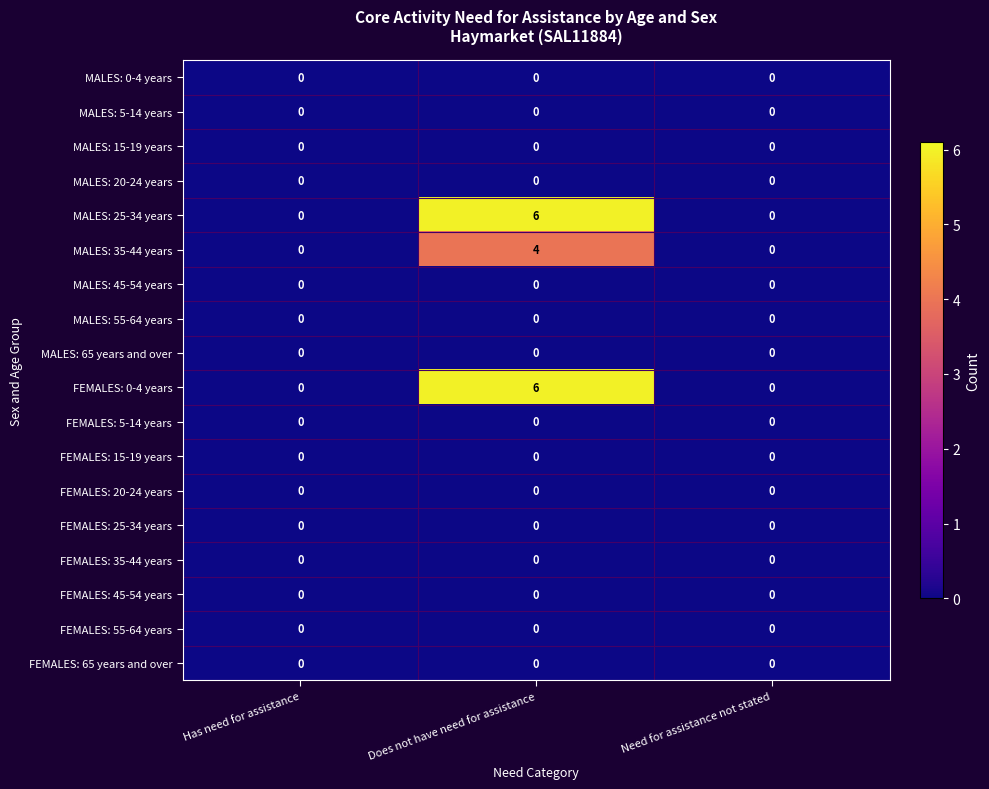

What is the difference between the maximum and minimum values in the FEMALES: 0-4 years series?

6